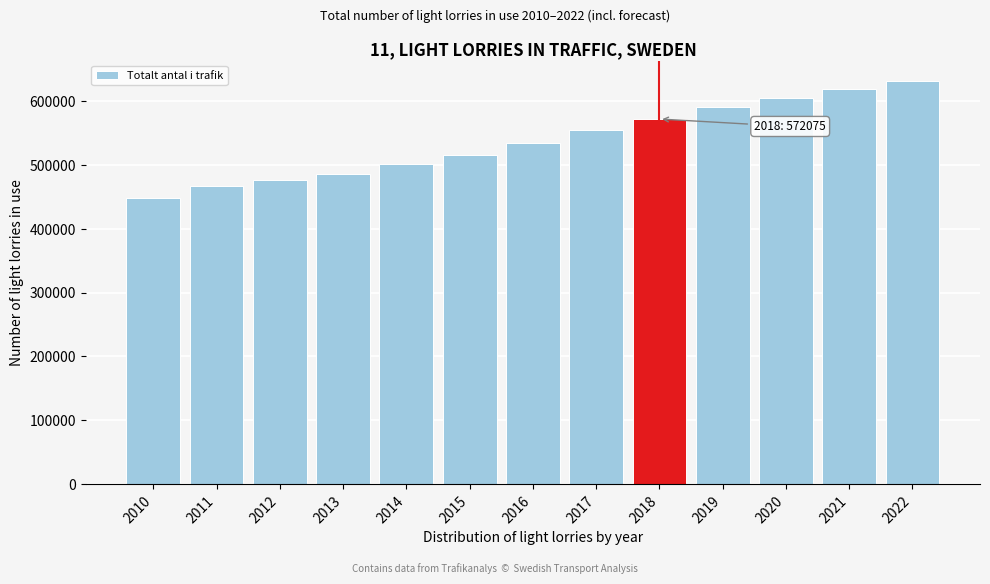

Reading left to right, what are all the values shown in this chart?

2010=447518	2011=467533	2012=477094	2013=486052	2014=501661	2015=516168	2016=534748	2017=555363	2018=572075	2019=590683	2020=605248	2021=619005	2022=632111